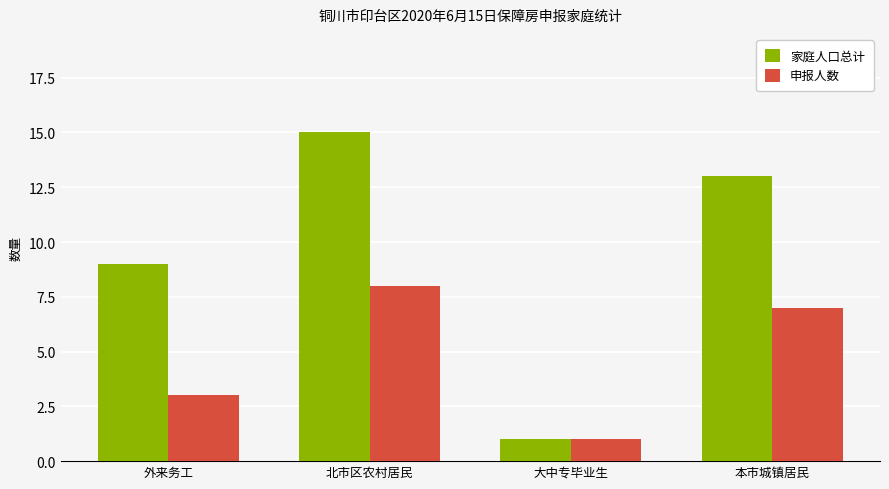

Reading right to left, what are all the values shown in this chart?

家庭人口总计: 13	1	15	9
申报人数: 7	1	8	3